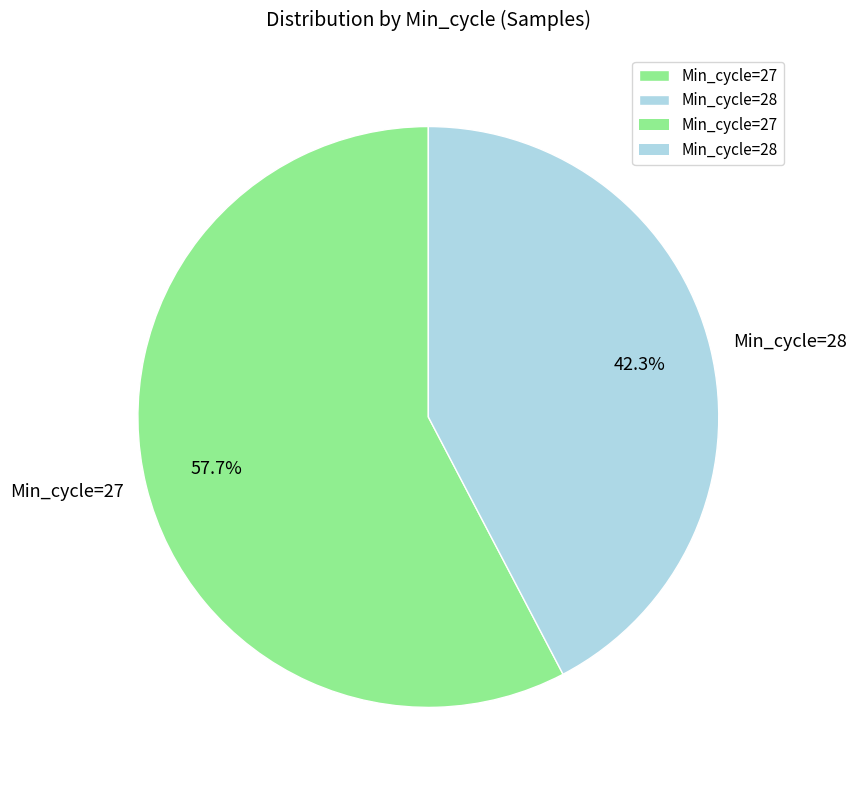

Between Min_cycle=27 and Min_cycle=28, which is larger?

Min_cycle=27